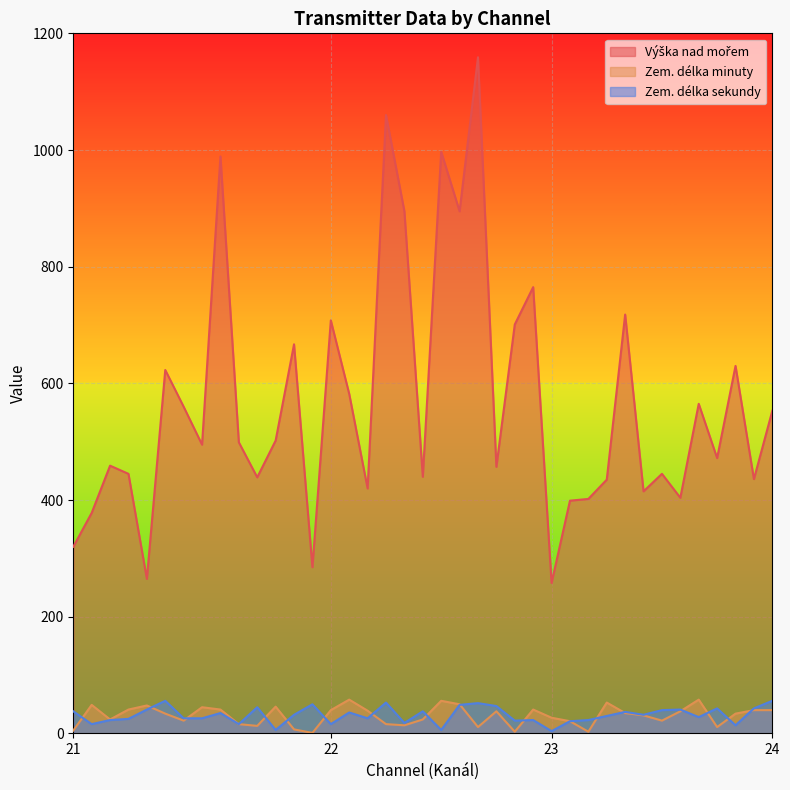

True or false: Výška nad mořem and Zem. délka minuty intersect in this chart.

False